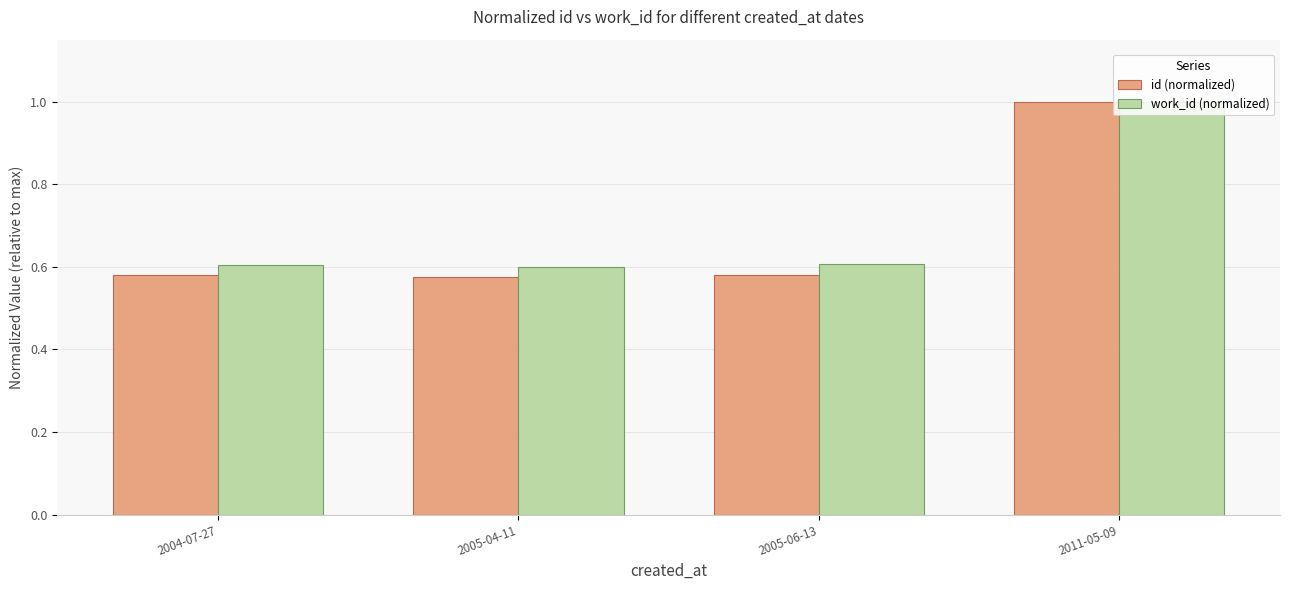

At which label does id (normalized) reach its peak?

2011-05-09